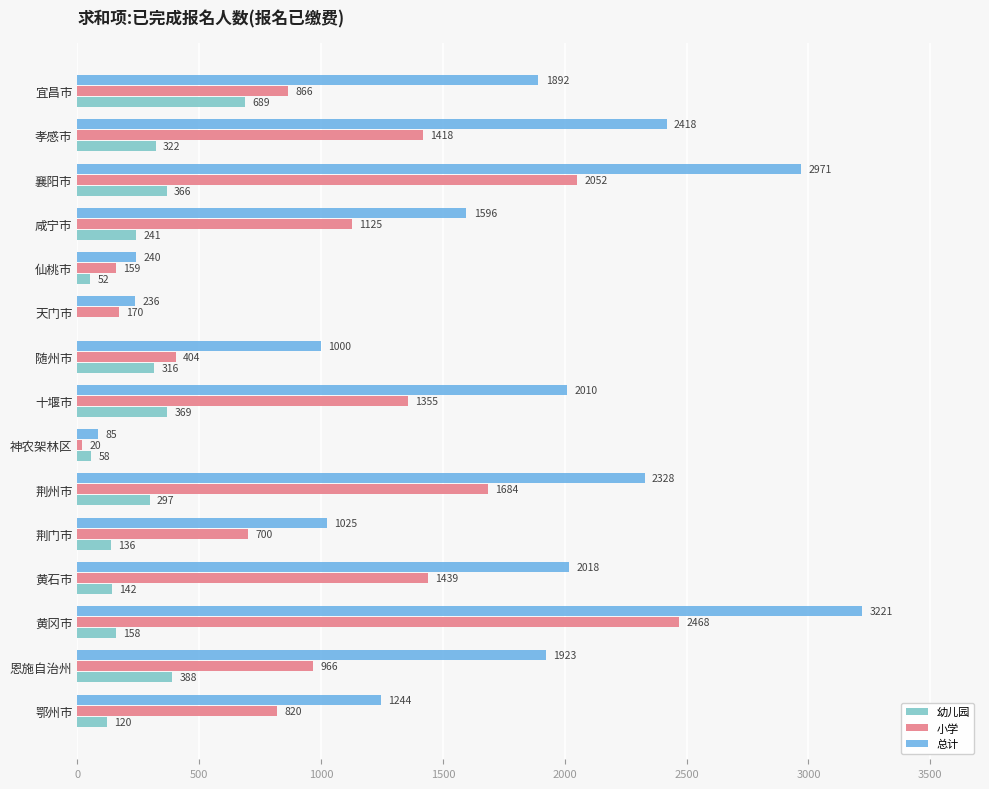

The 小学 series shows 820 at 鄂州市. True or false?

True